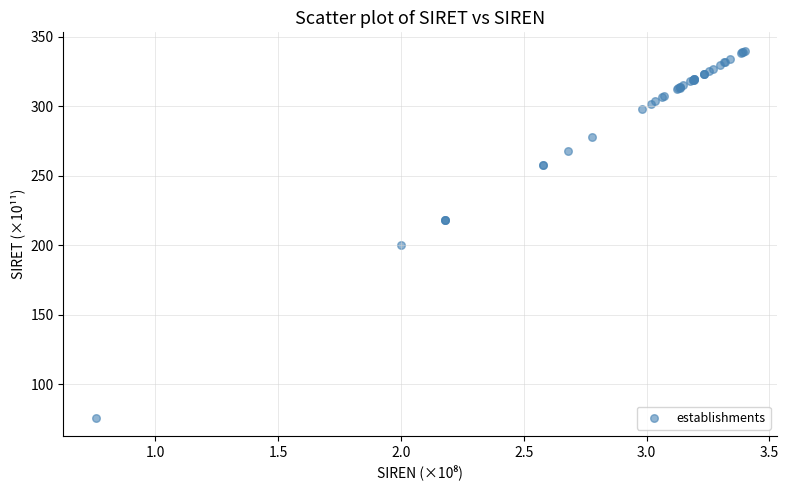

What Y value in the scatter plot is closest to 207?

200.0